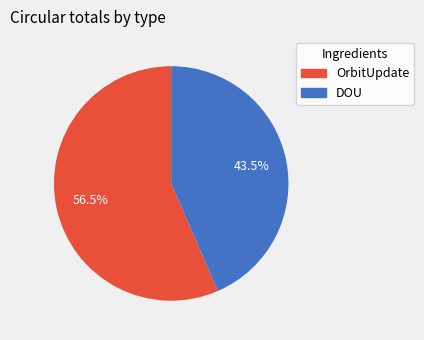

Does any single category account for the majority?

Yes